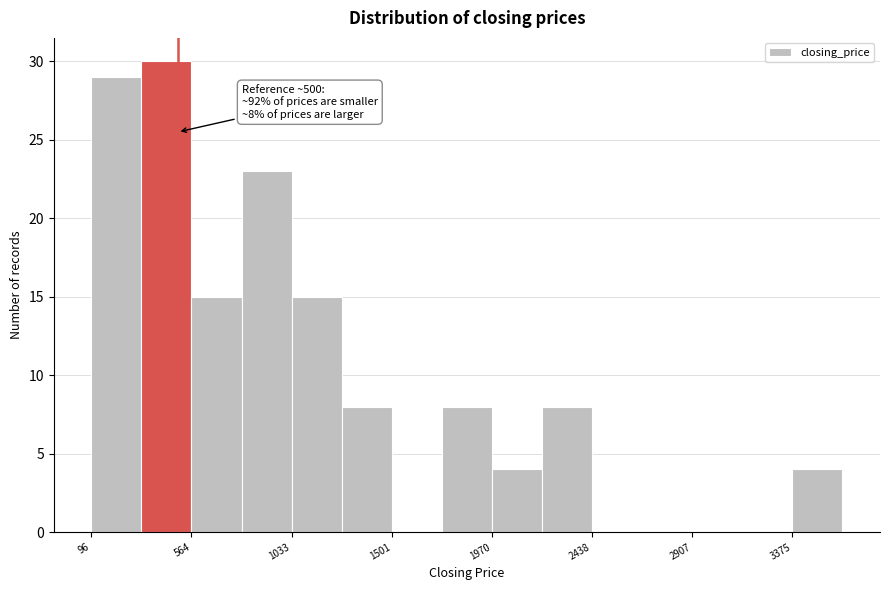

Over which range of the x-axis is the bar tallest?

350 to 550